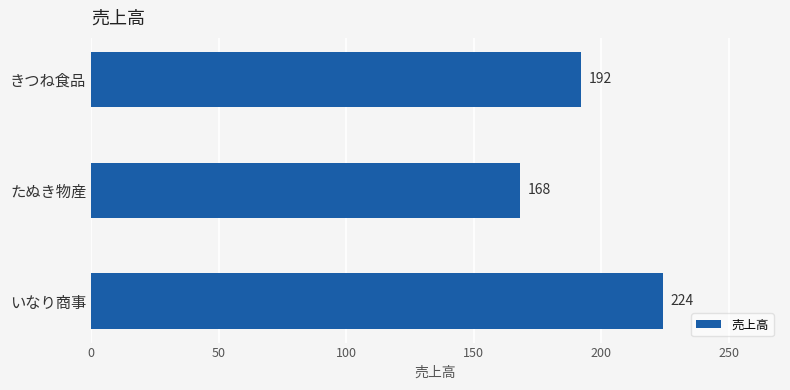

Reading top to bottom, list all the values displayed in this chart.

きつね食品=192	たぬき物産=168	いなり商事=224